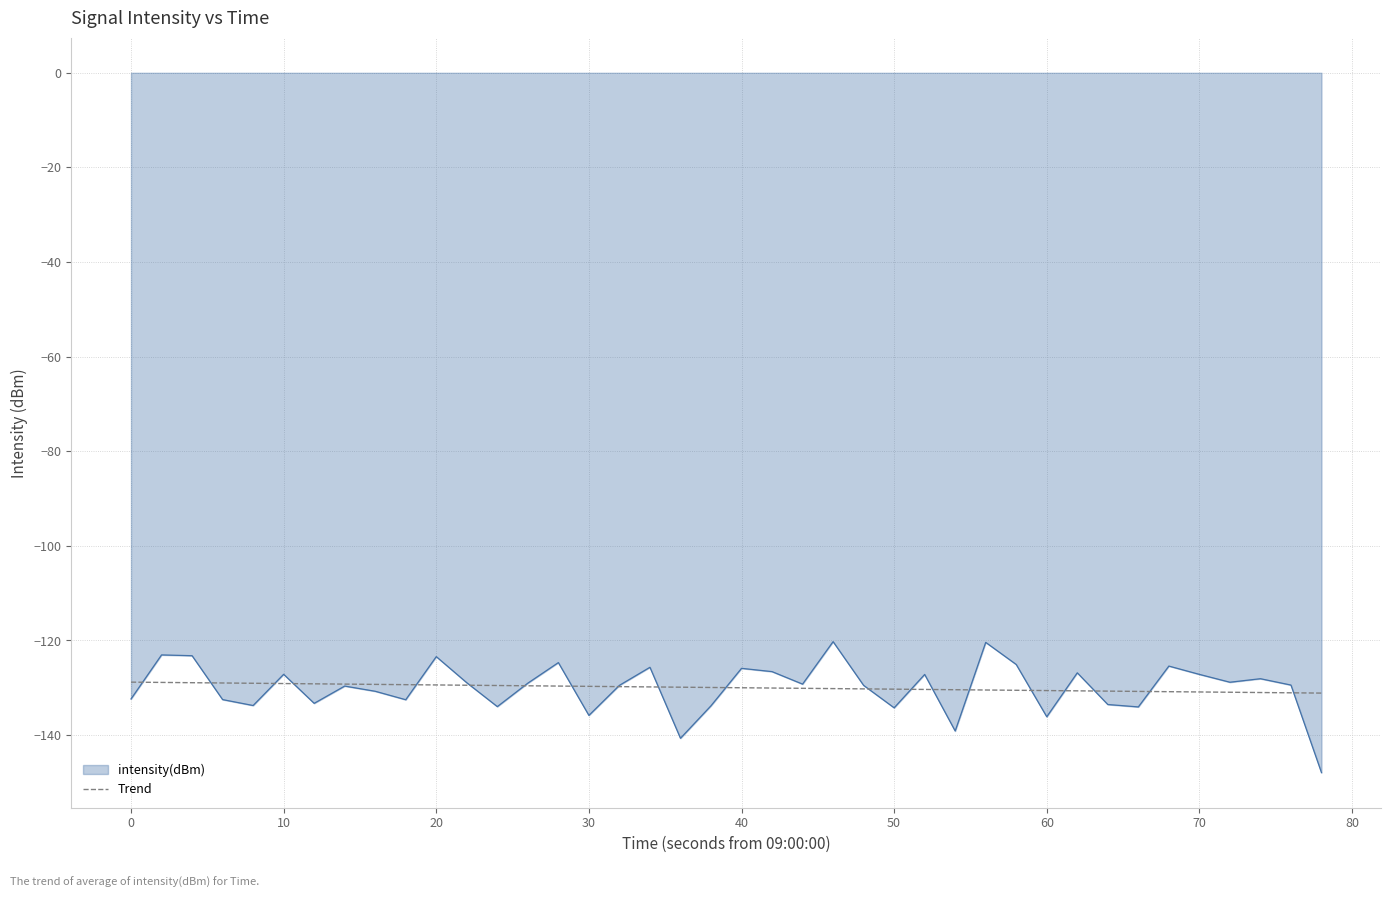

What is the minimum value for intensity(dBm)?

-147.9